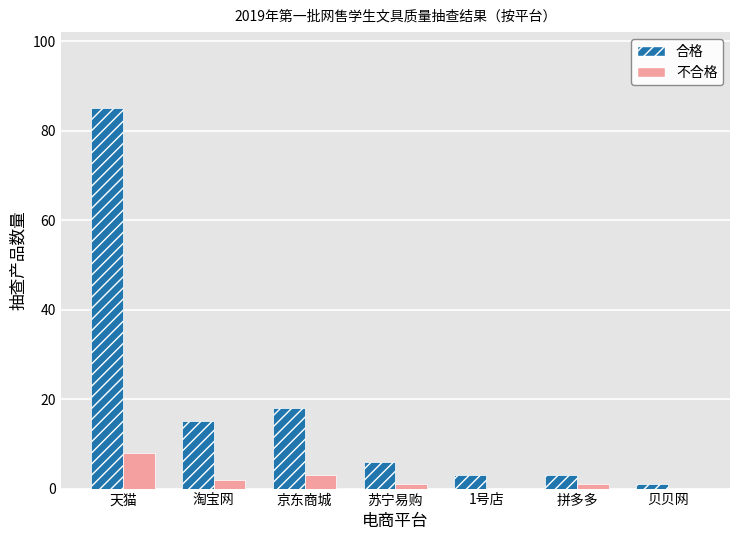

What is the sum of all 合格 values?

131